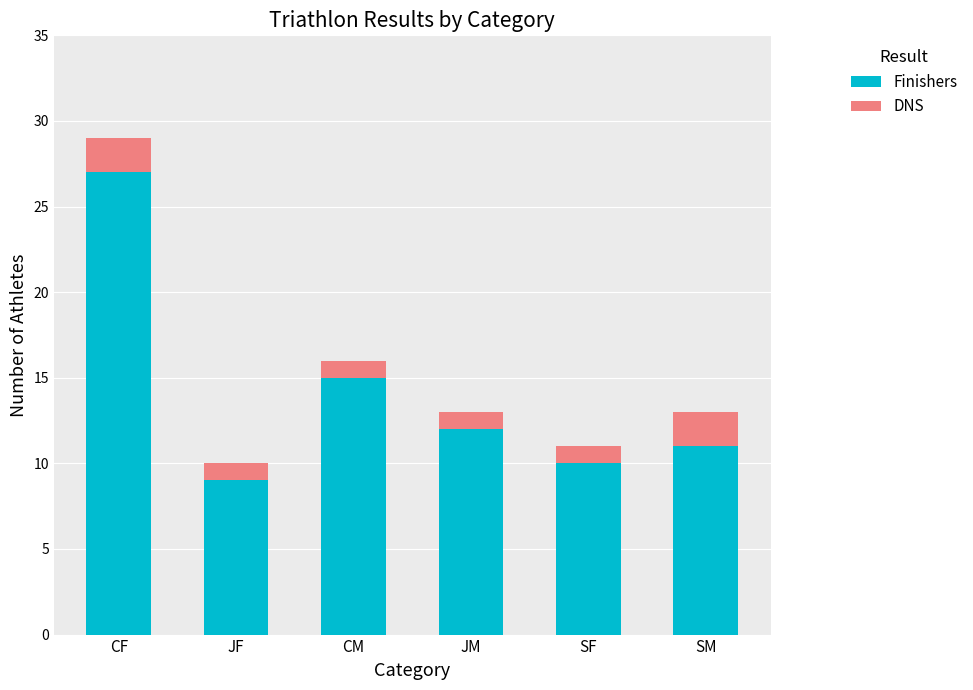

Does the chart contain stacked bars?

Yes